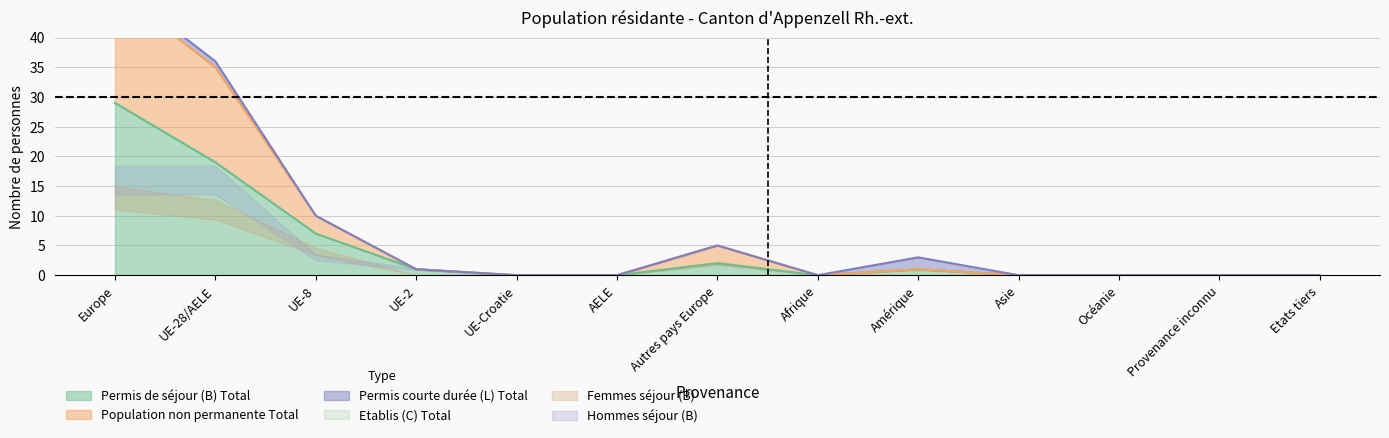

Which category has the highest value in the Permis de séjour (B) Total series?

Europe